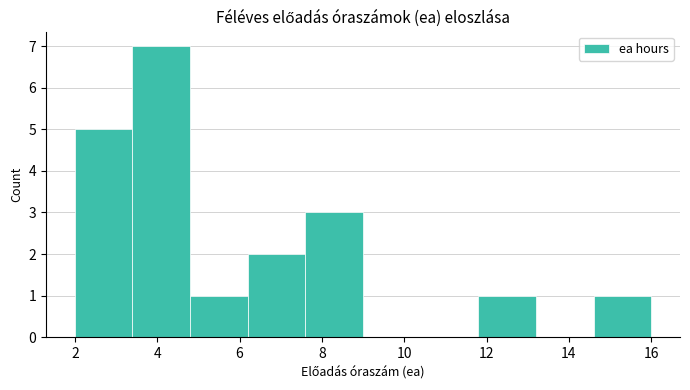

Reading left to right, transcribe this chart: for each bar, give the range it covers on the x-axis and its height. The values are not printed on the chart, so give them approximately, as read against the axis.

2.0 to 3.4: 5
3.4 to 4.8: 7
4.8 to 6.2: 1
6.2 to 7.6: 2
7.6 to 9.0: 3
9.0 to 10.4: 0
10.4 to 11.8: 0
11.8 to 13.2: 1
13.2 to 14.6: 0
14.6 to 16.0: 1